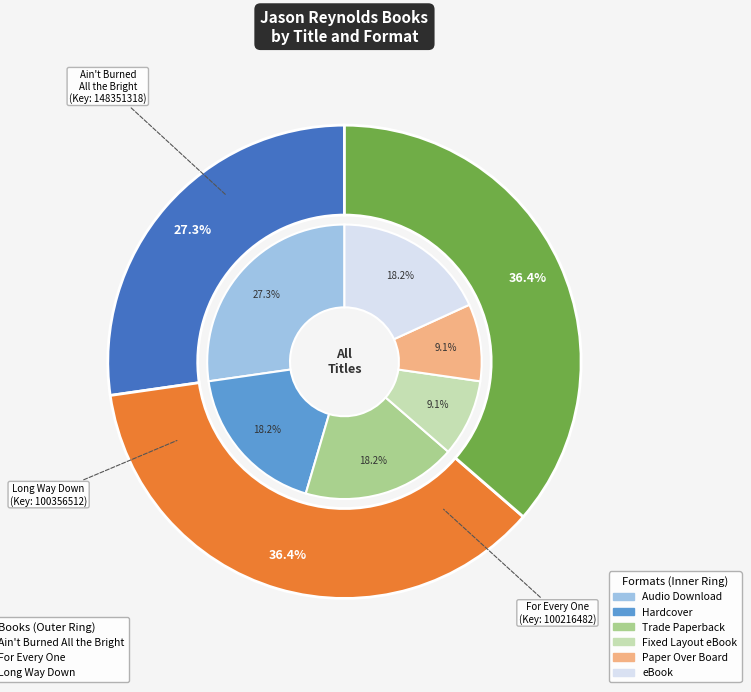

Is Ain't Burned All the Bright the majority of the pie?

No